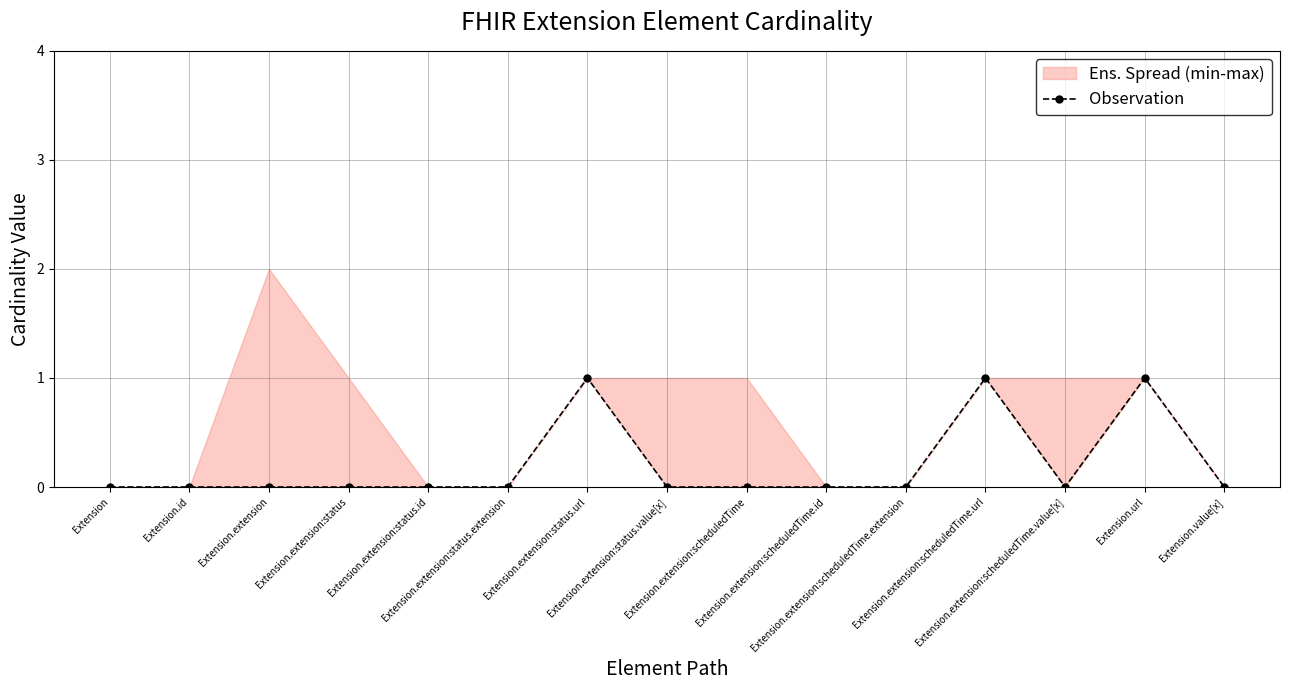

What is the label of the 5th point from the left?

Extension.extension:status.id